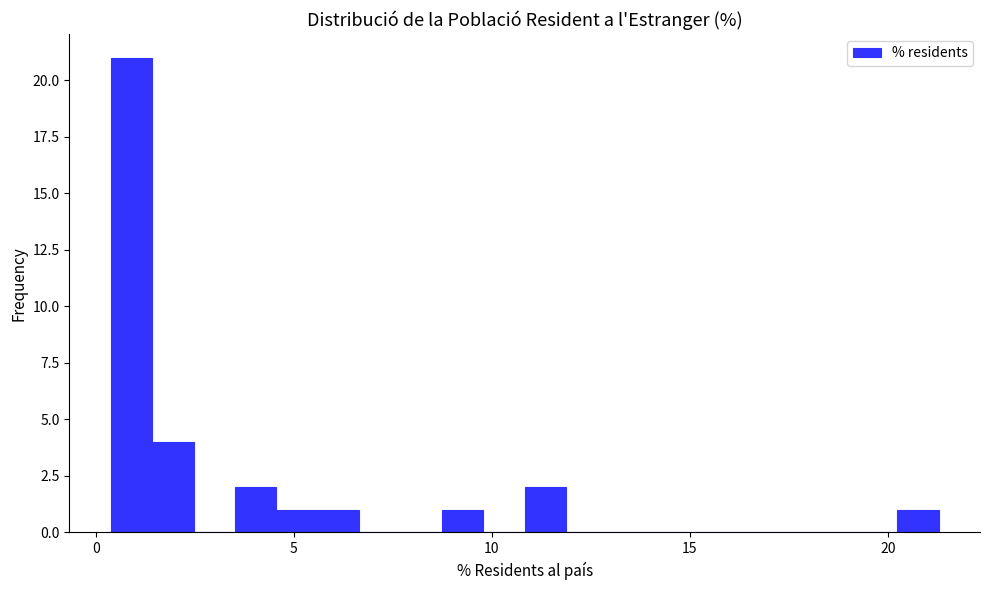

Read against the x-axis, roughly where is the centre of the tallest bar?

1.0